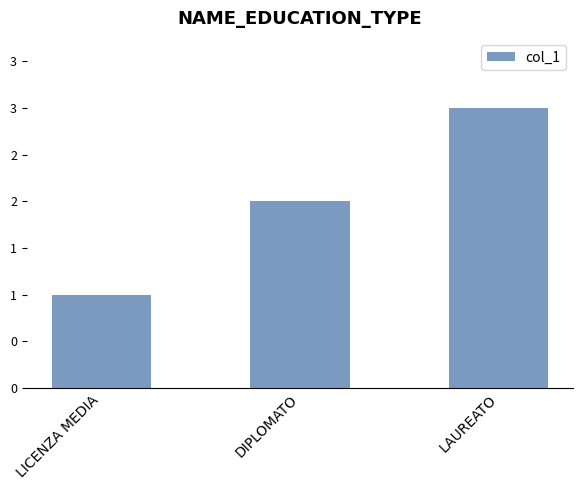

List the labels in order of value, largest first.

LAUREATO, DIPLOMATO, LICENZA MEDIA